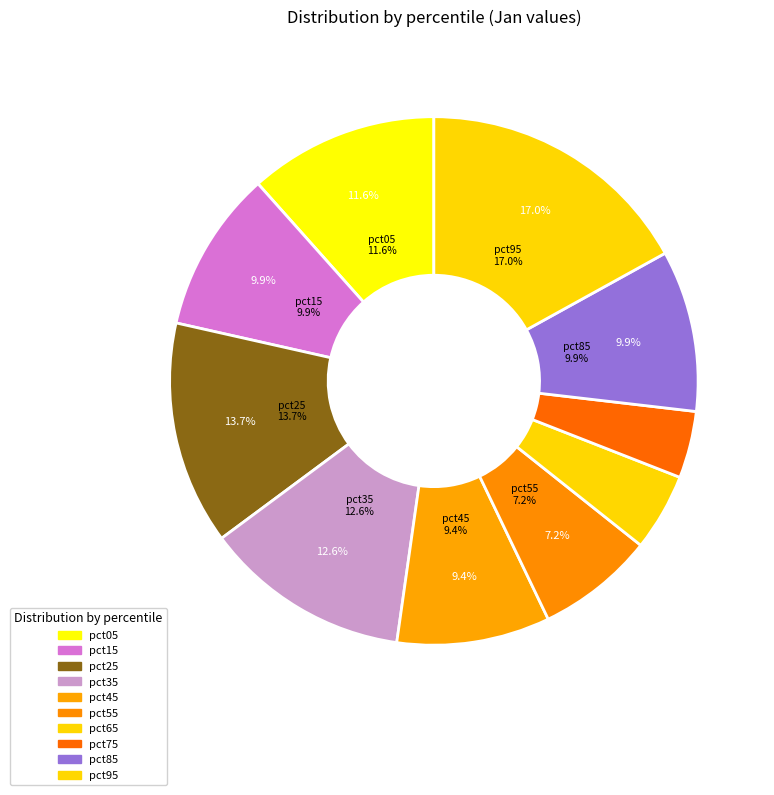

Is there any slice that represents more than half of the pie?

No